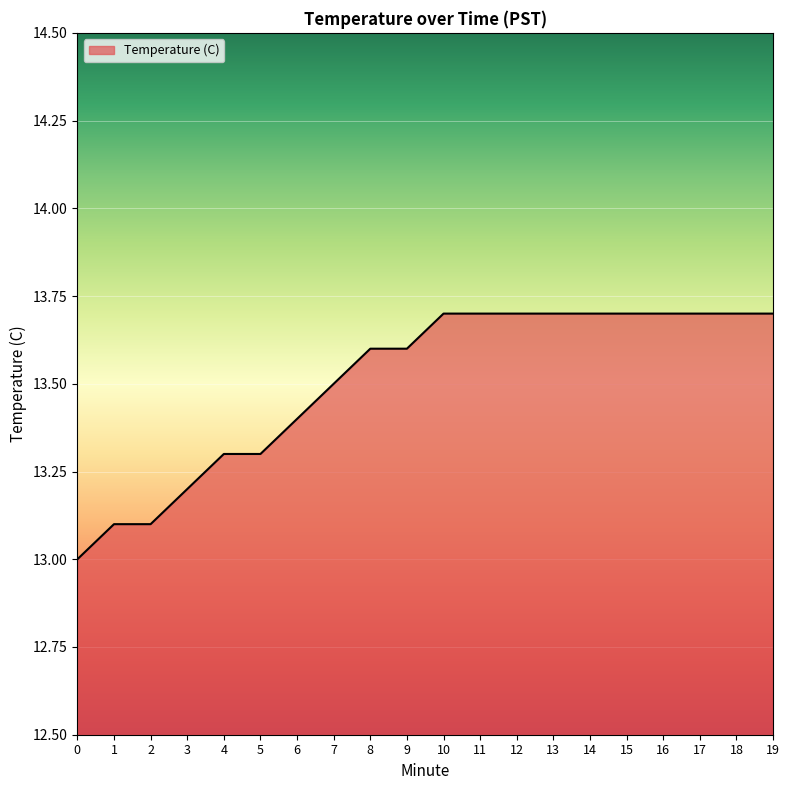

What is the smallest value displayed?

13.0